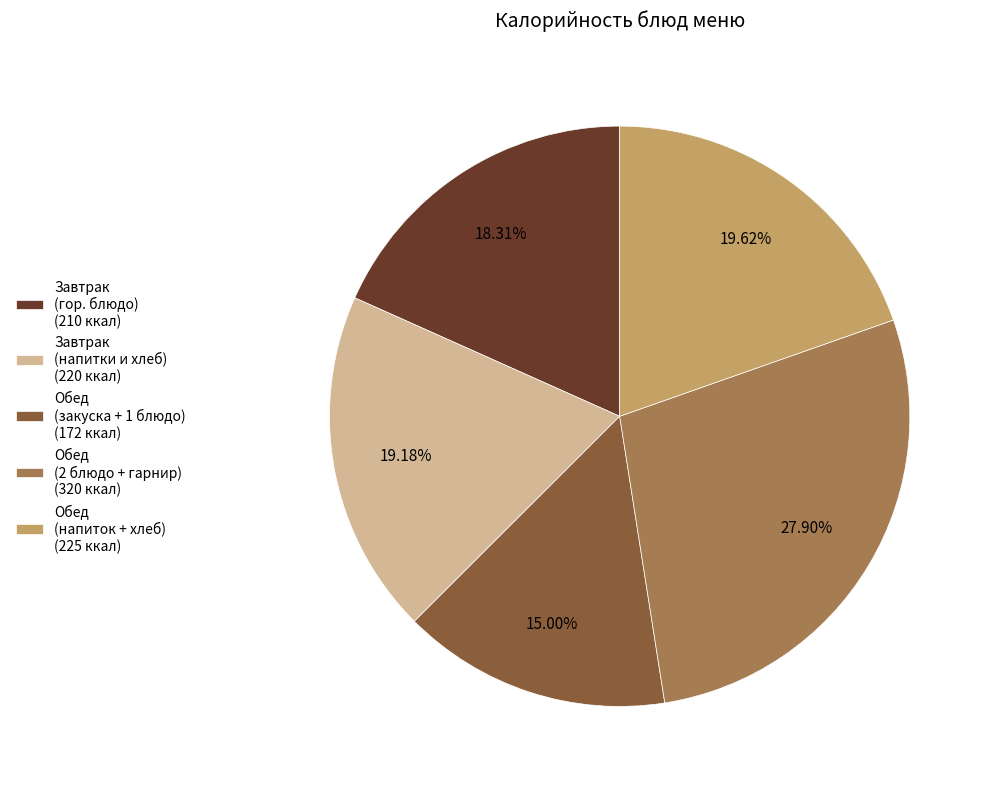

Does Завтрак (гор. блюдо) (210 ккал) account for over 50% of the chart?

No